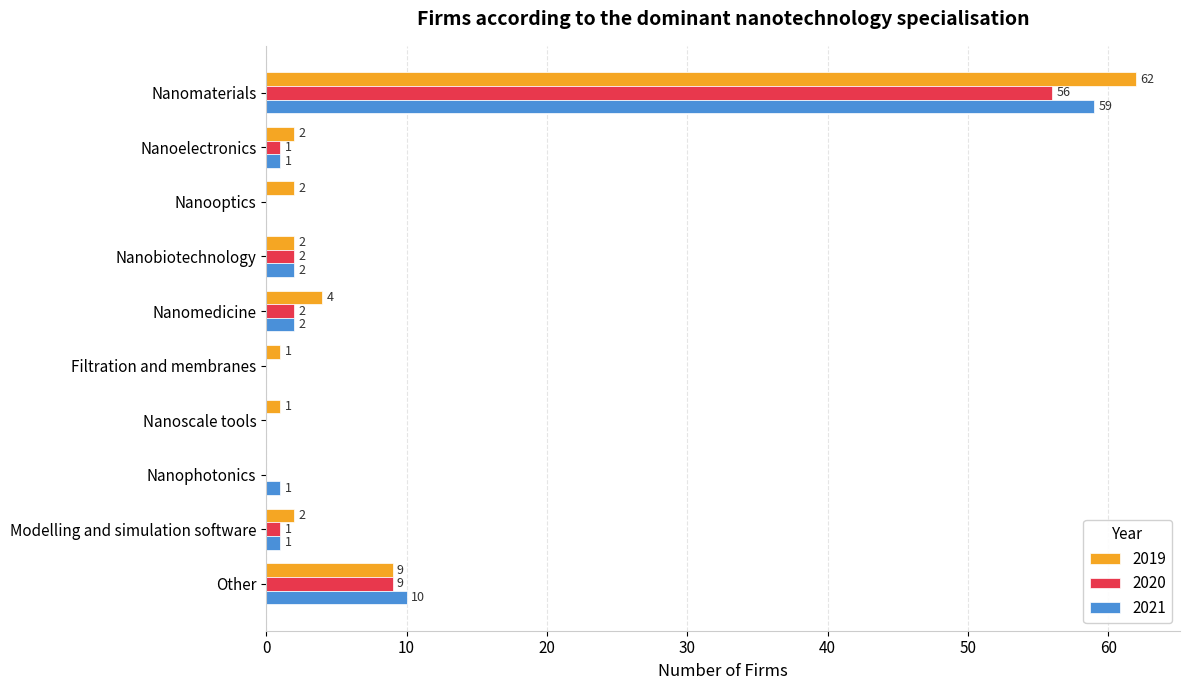

Is the value of 2019 at Nanomedicine greater than the value of 2021 at Other?

No